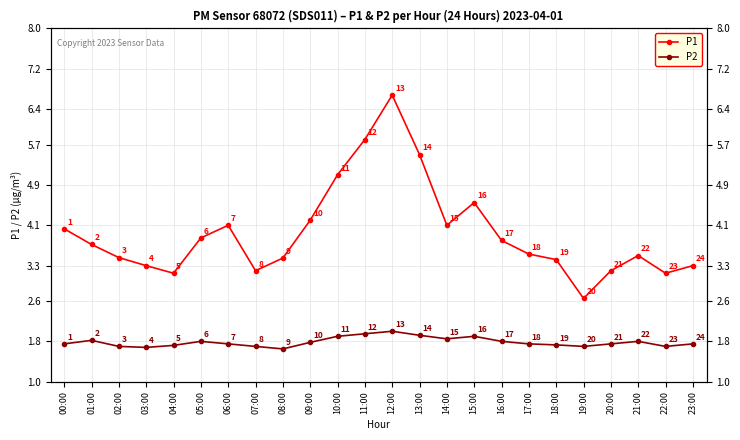

The value of P1 at 23:00 is 3.3. True or false?

True